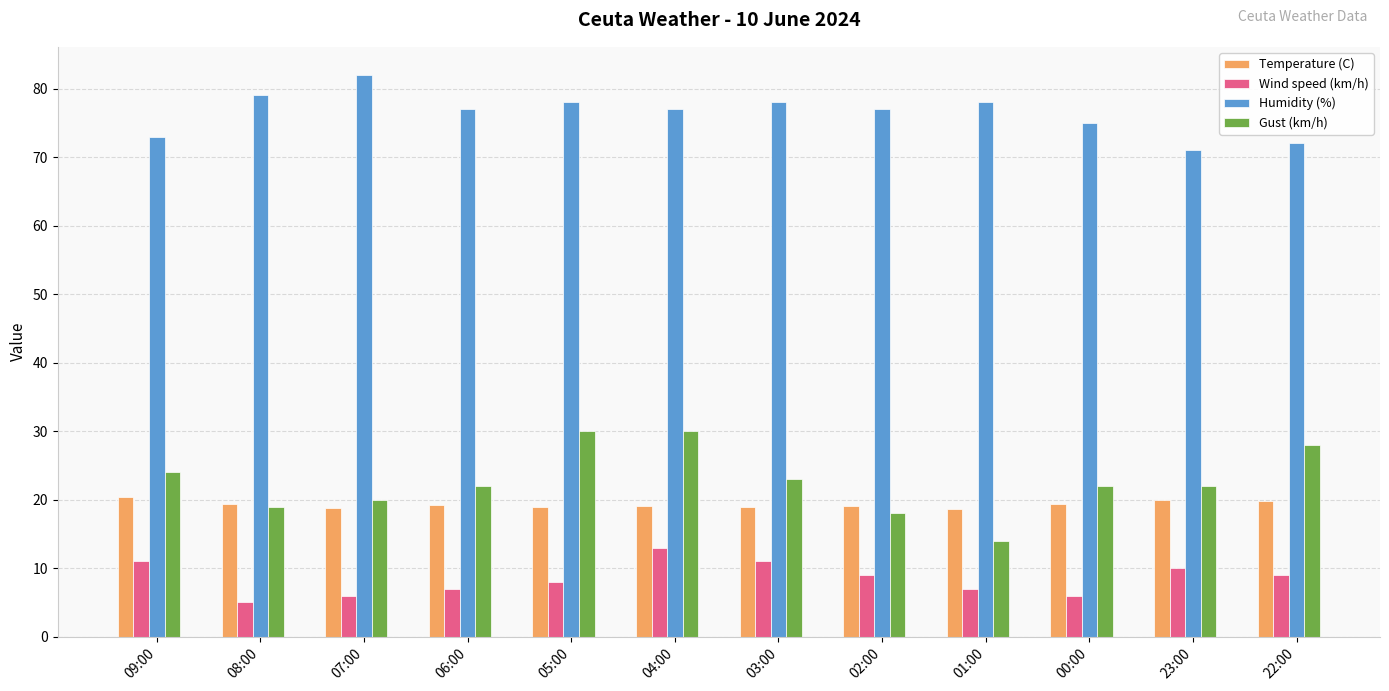

What is the difference between the maximum and minimum values in the Humidity (%) series?

11.0